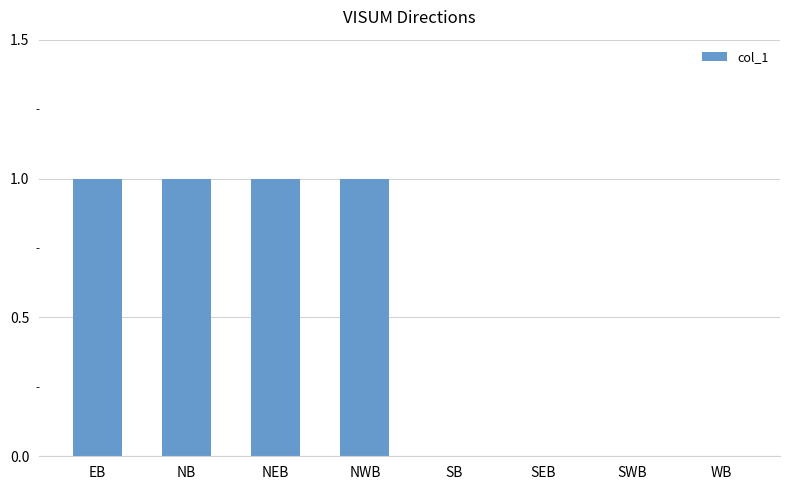

How many distinct data groups are displayed?

1